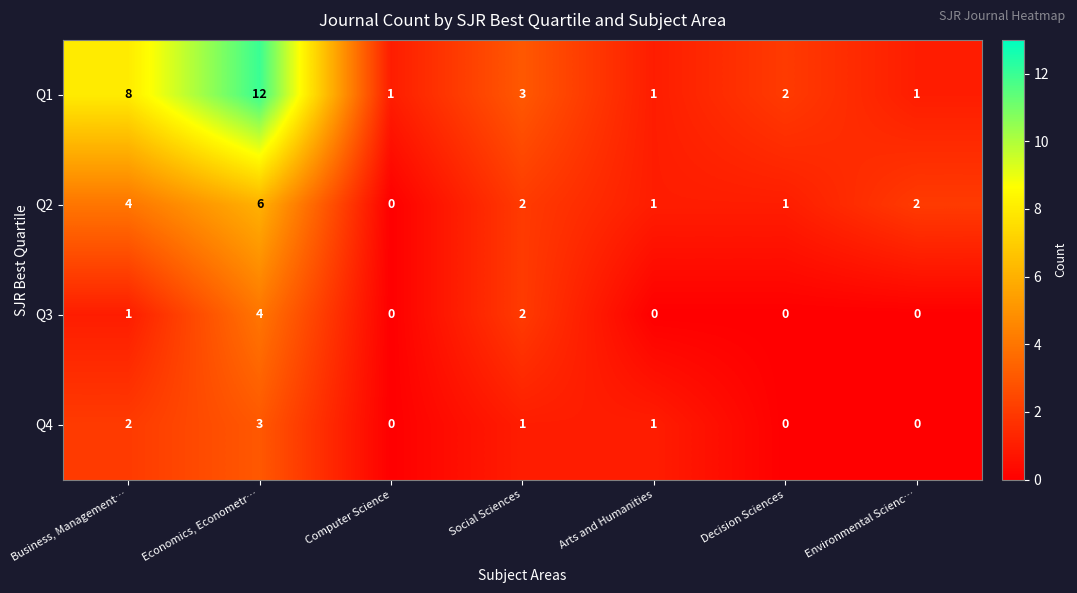

At which label is Q1 closest to 6?

Business, Management…